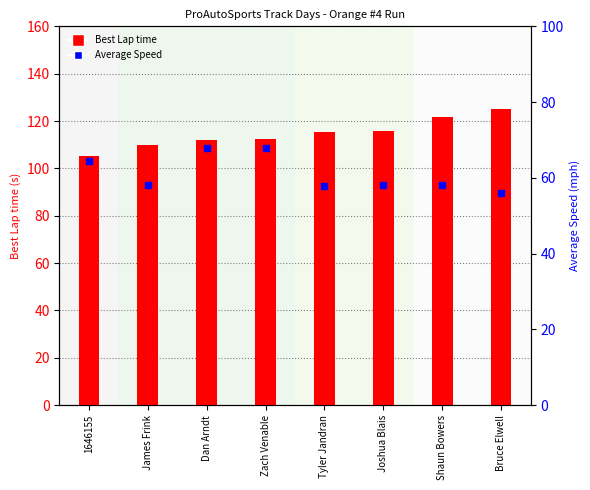

What is the total value across all series at 1646155?

169.5